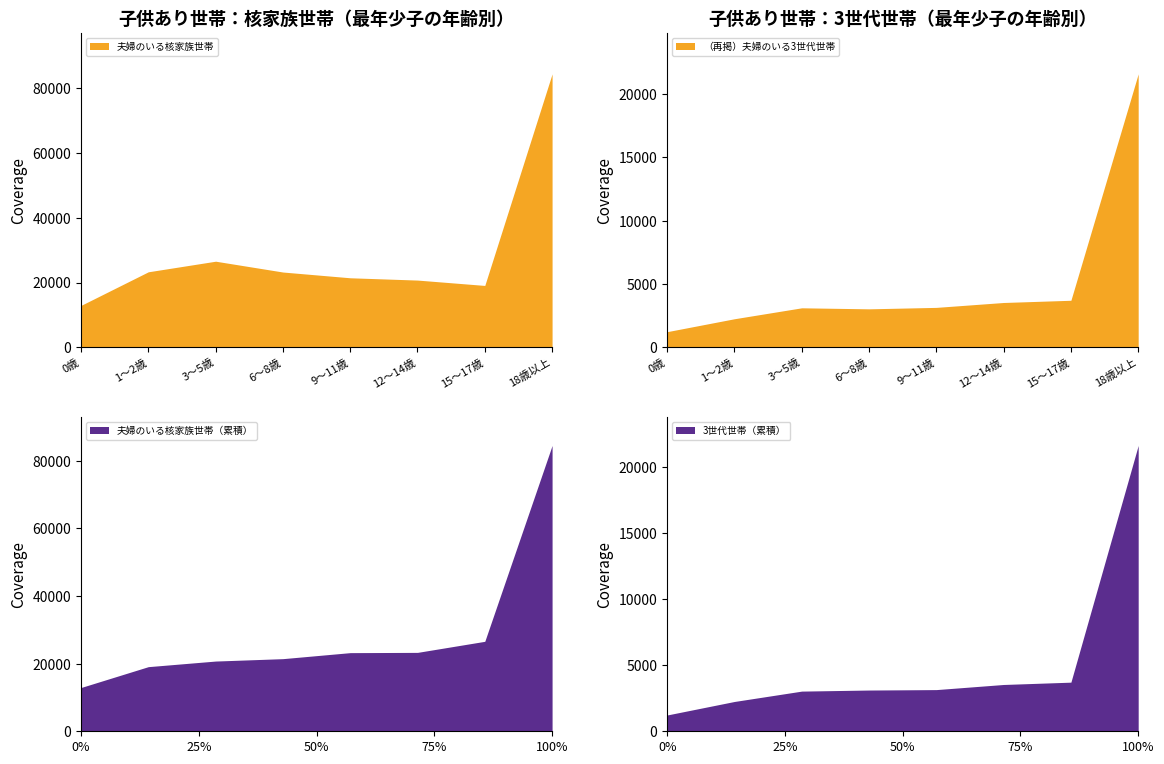

Which category has the lowest value across all series?

0歳